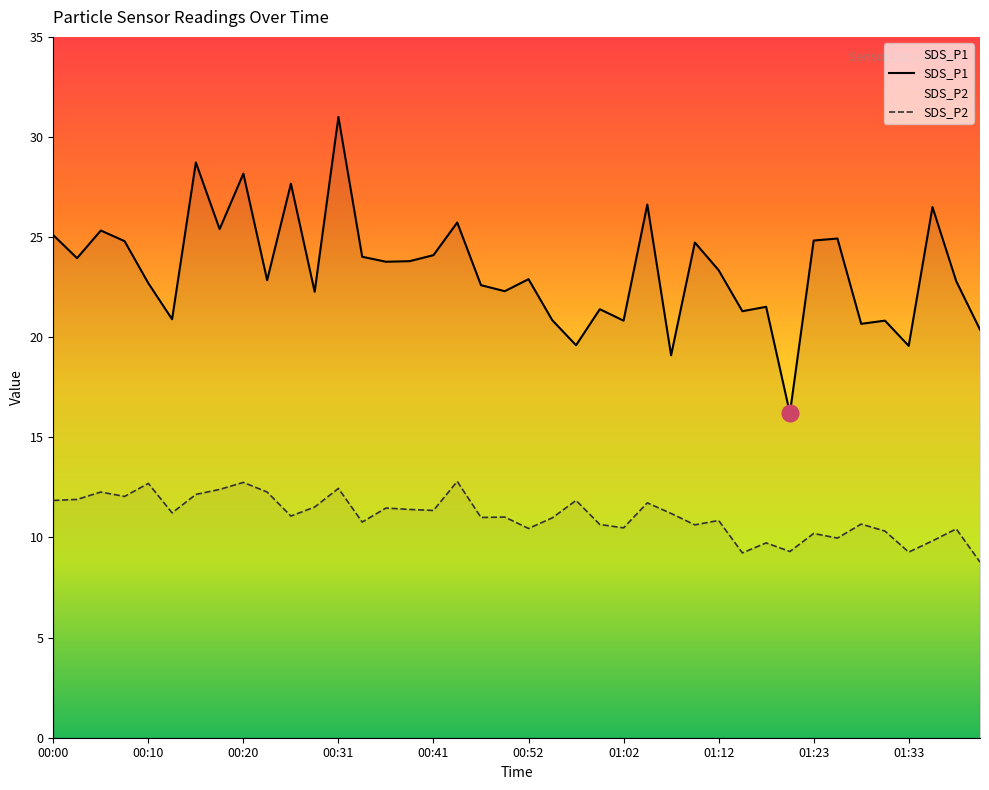

How many interior local peaks does the SDS_P2 series have?

14